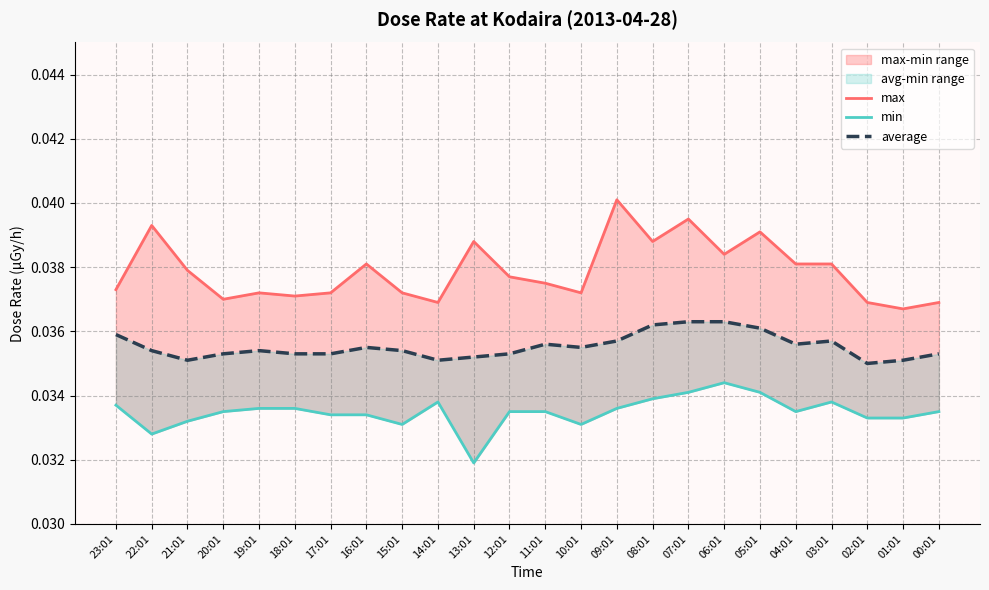

Which label corresponds to the largest value in the chart?

09:01